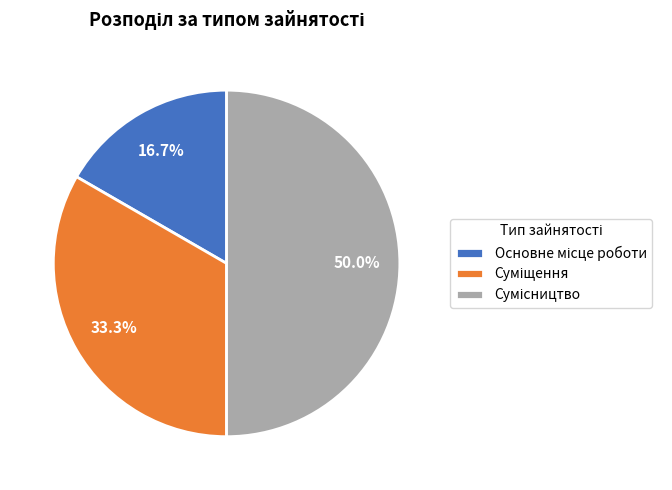

Which category has the biggest portion of the pie?

Сумісництво